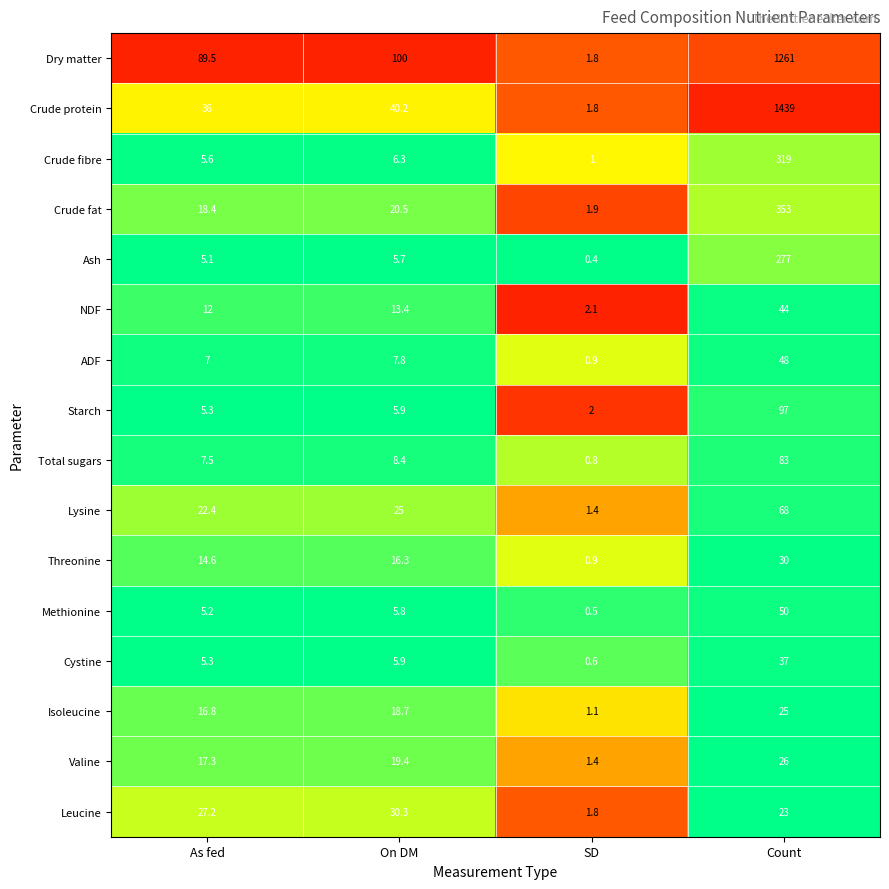

Rank the series by their maximum value, from lowest to highest.

Isoleucine, Valine, Threonine, Leucine, Cystine, NDF, ADF, Methionine, Lysine, Total sugars, Starch, Ash, Crude fibre, Crude fat, Dry matter, Crude protein